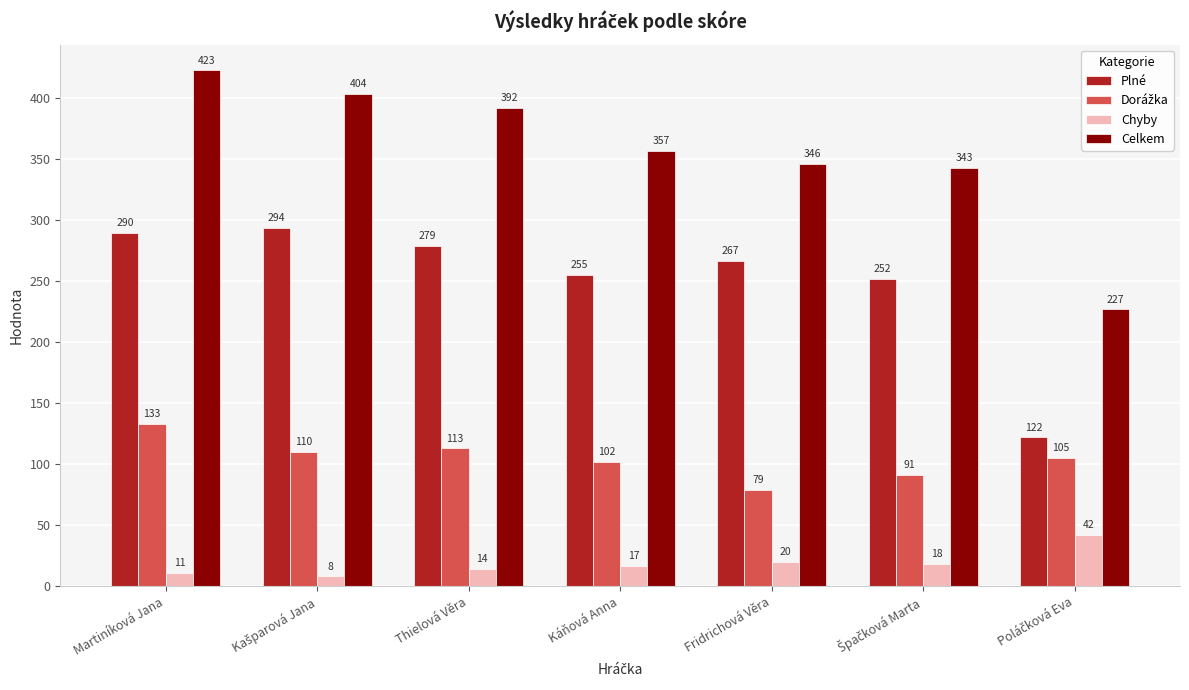

What is the difference between the maximum and second lowest values in the Plné series?

42